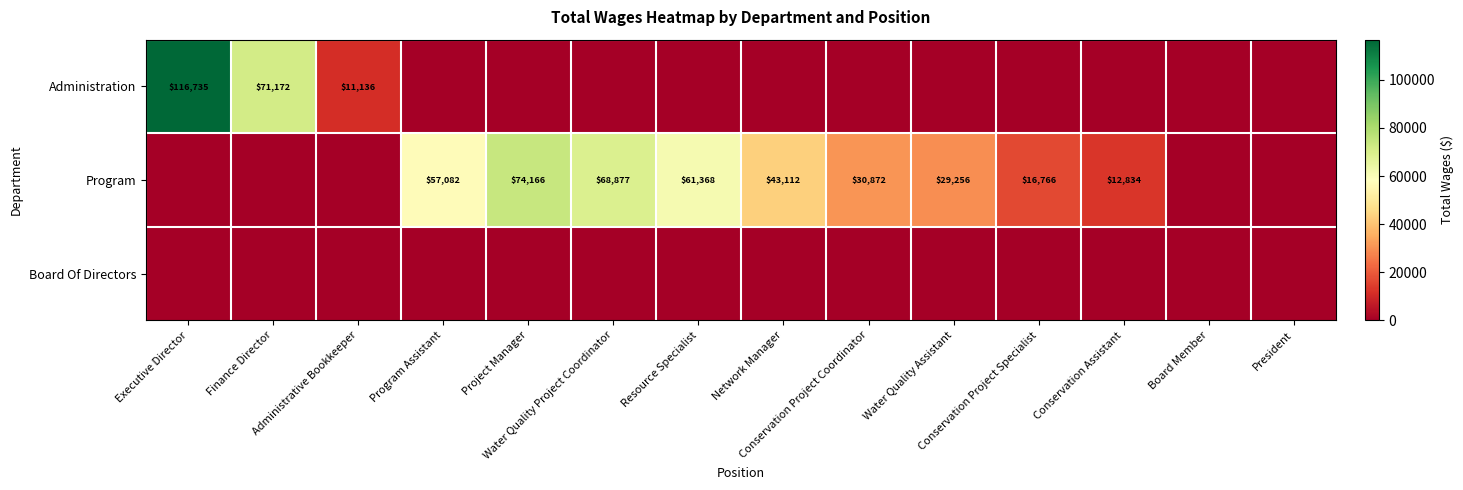

Rank the categories by Administration value from lowest to highest.

Program Assistant, Project Manager, Water Quality Project Coordinator, Resource Specialist, Network Manager, Conservation Project Coordinator, Water Quality Assistant, Conservation Project Specialist, Conservation Assistant, Board Member, President, Administrative Bookkeeper, Finance Director, Executive Director